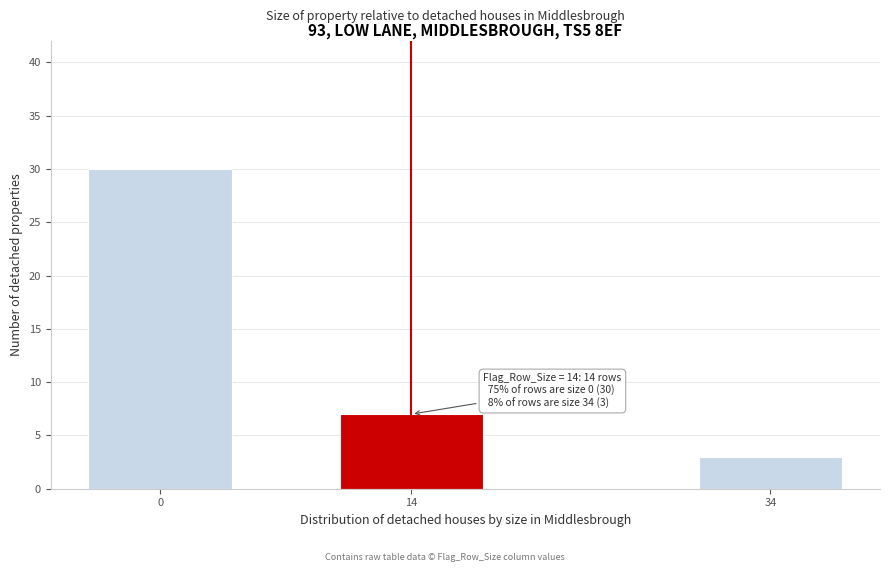

Reading right to left, extract all data points from this chart.

3	7	30